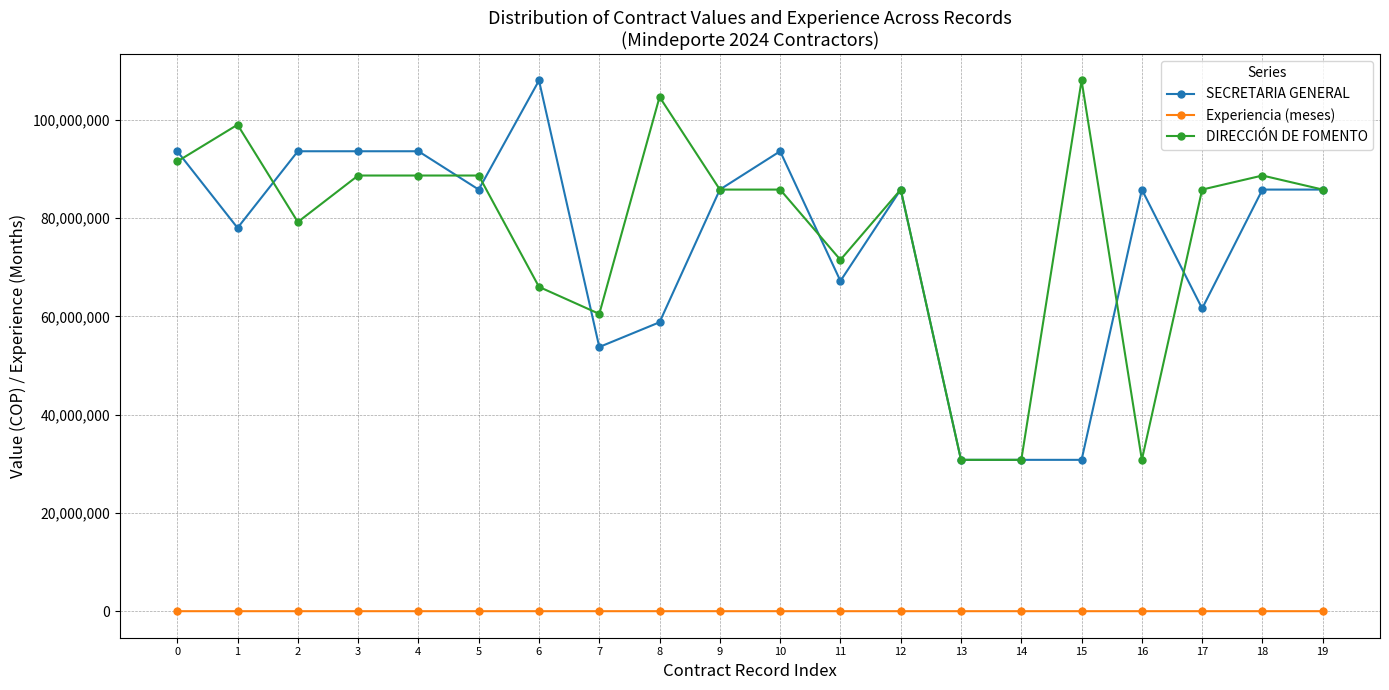

True or false: SECRETARIA GENERAL and Experiencia (meses) intersect in this chart.

False